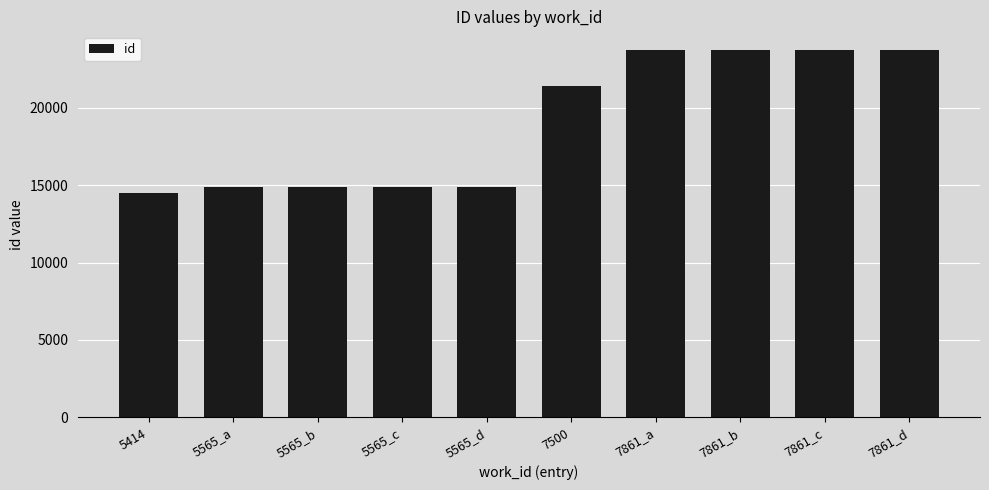

What is the value of the 1st bar from the left?

14516